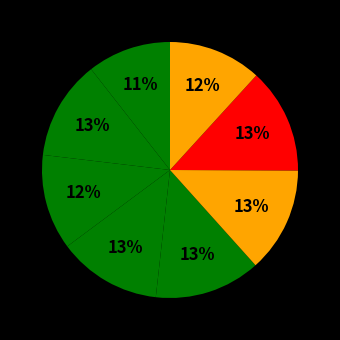

Is there any slice that represents more than half of the pie?

No